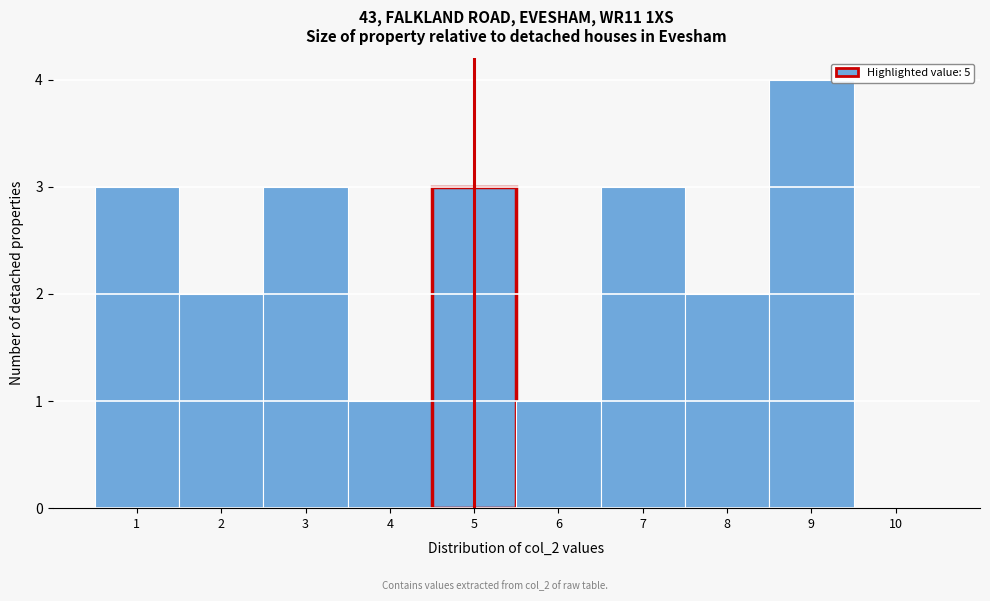

Which range on the x-axis has the tallest bar?

8.5 to 9.5